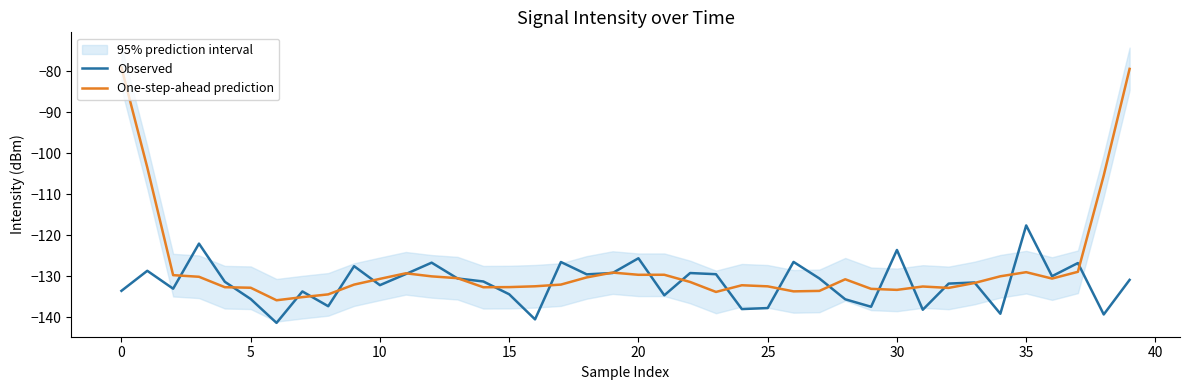

Where is One-step-ahead prediction nearest to the value -107?

38